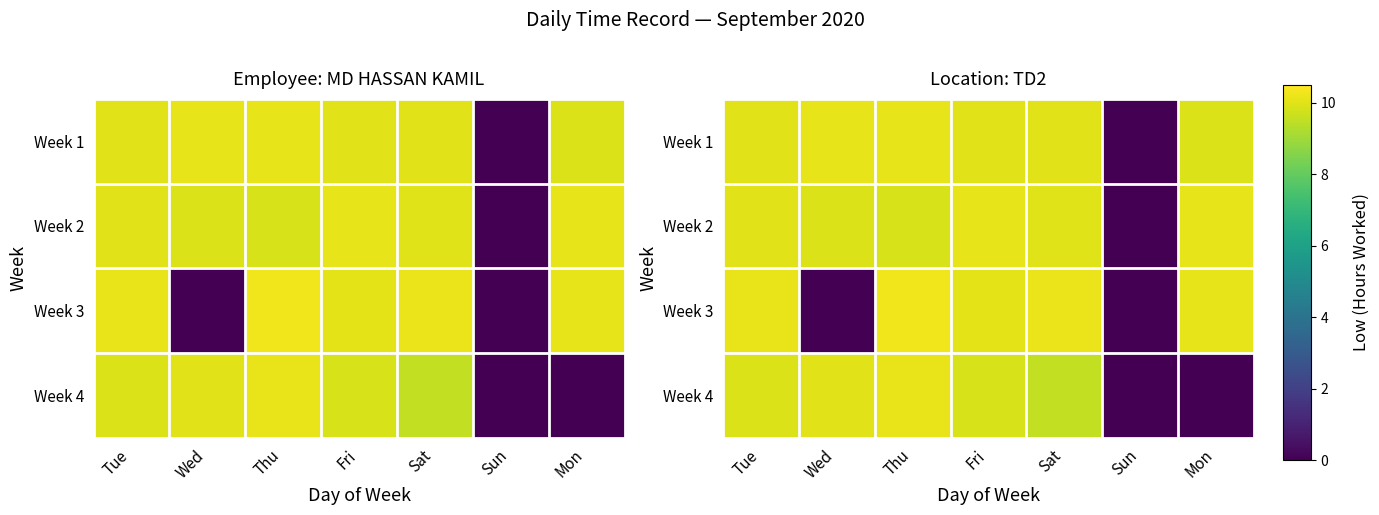

What is the difference between the highest and lowest values at Tue?

0.2